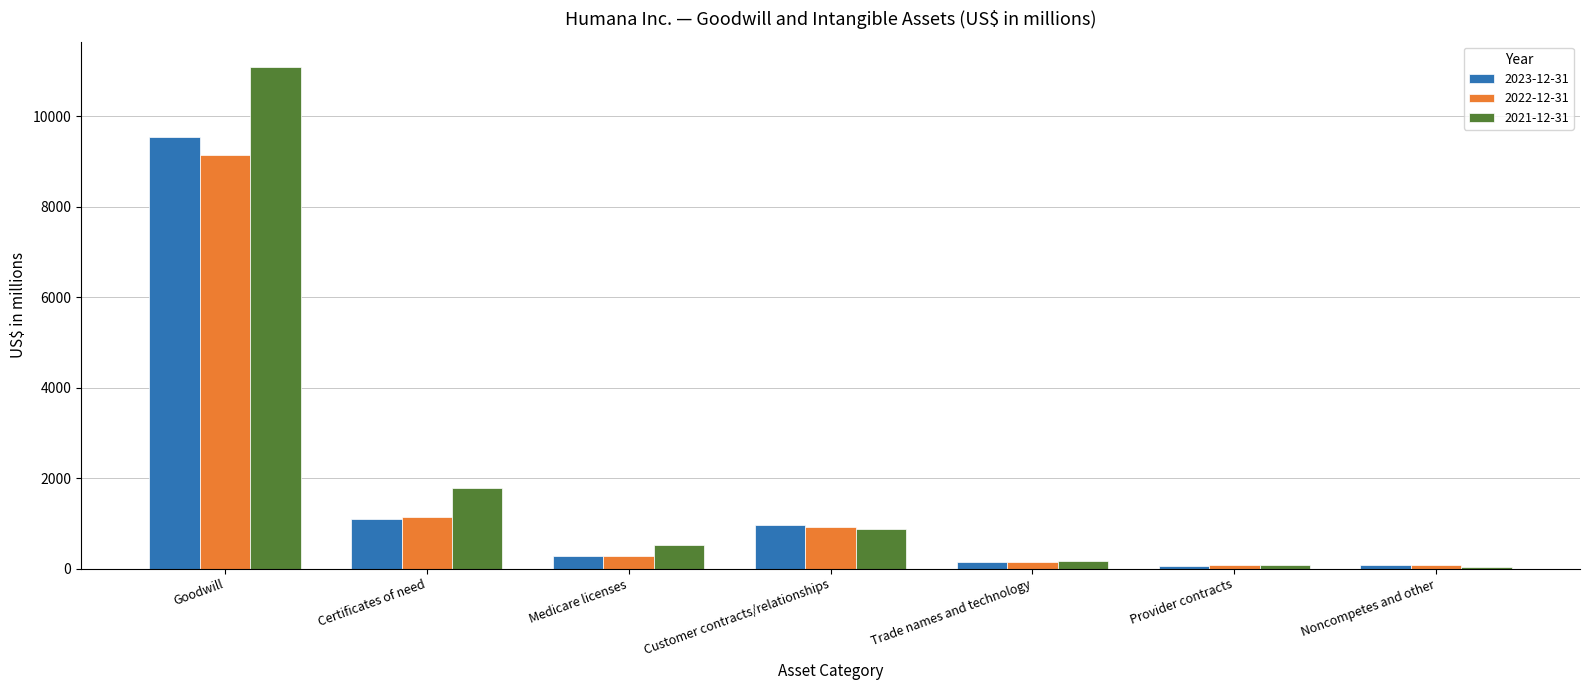

What is the total value across all series at Noncompetes and other?

205